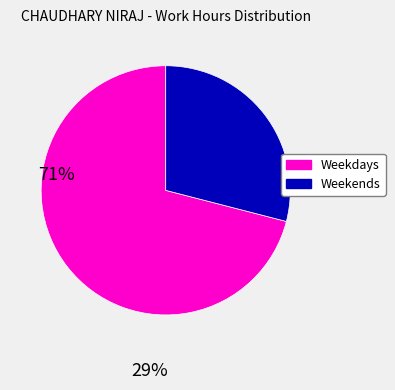

Is there a majority slice in this chart?

Yes